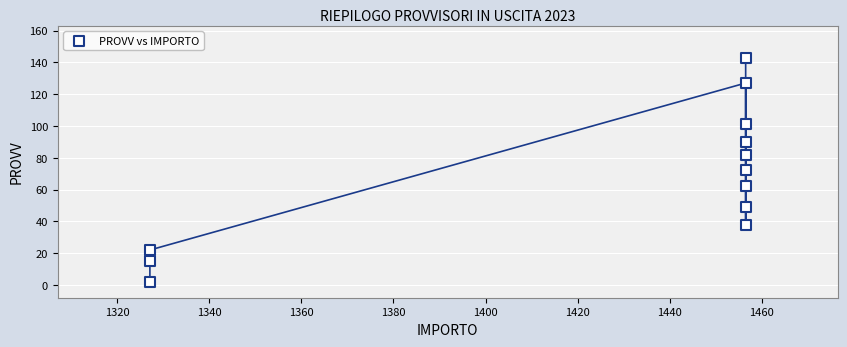

What is the range of Y values (max minus min)?

141